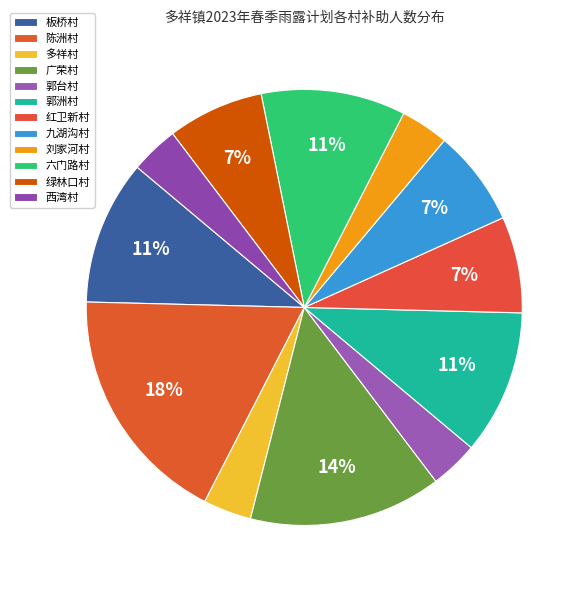

What percentage is the 六门路村 slice, to the nearest percent?

11%